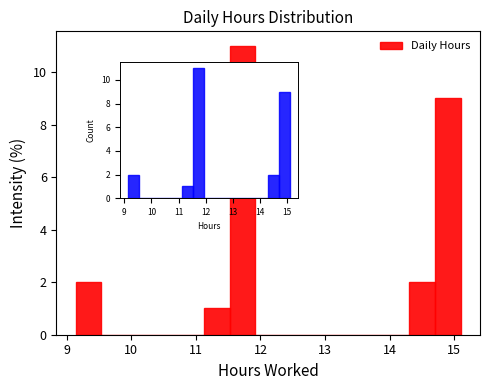

Around what value on the x-axis is the tallest bar? Give the approximate position of its centre, as read against the axis.

11.7